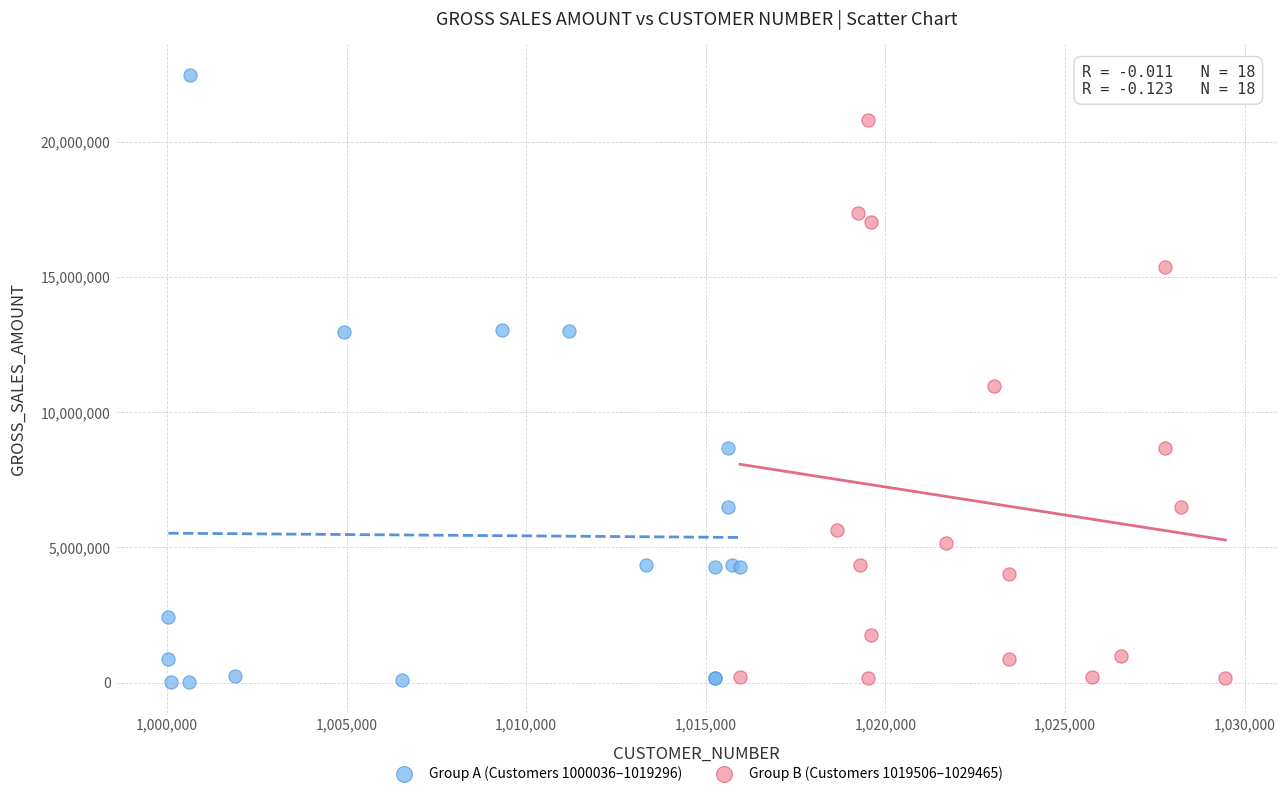

Which series has the largest Y range (max minus min)?

Group A (Customers 1000036–1019296)